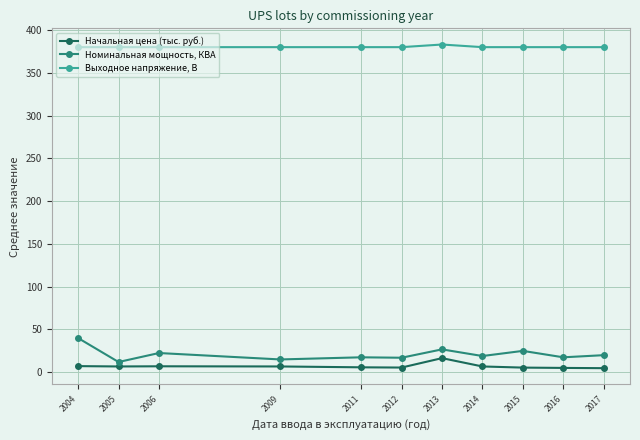

What is the difference between the maximum and minimum values in the Выходное напряжение, В series?

3.1